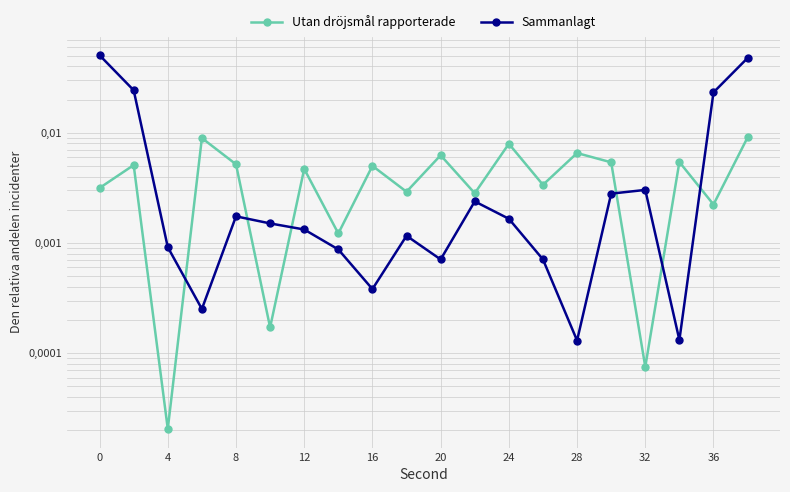

List the series in order of their overall mean, highest first.

Sammanlagt, Utan dröjsmål rapporterade